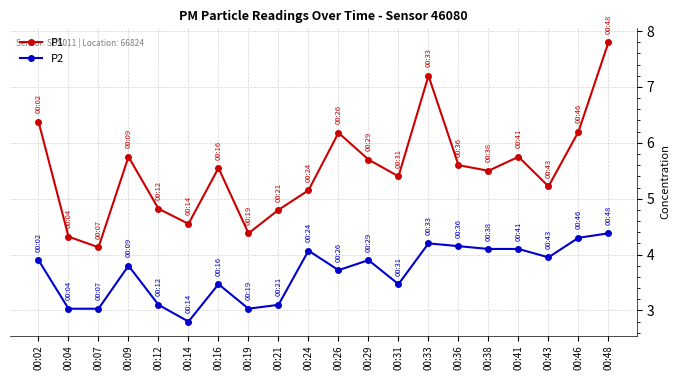

What is the approximate value of P1 at 00:36?

5.6